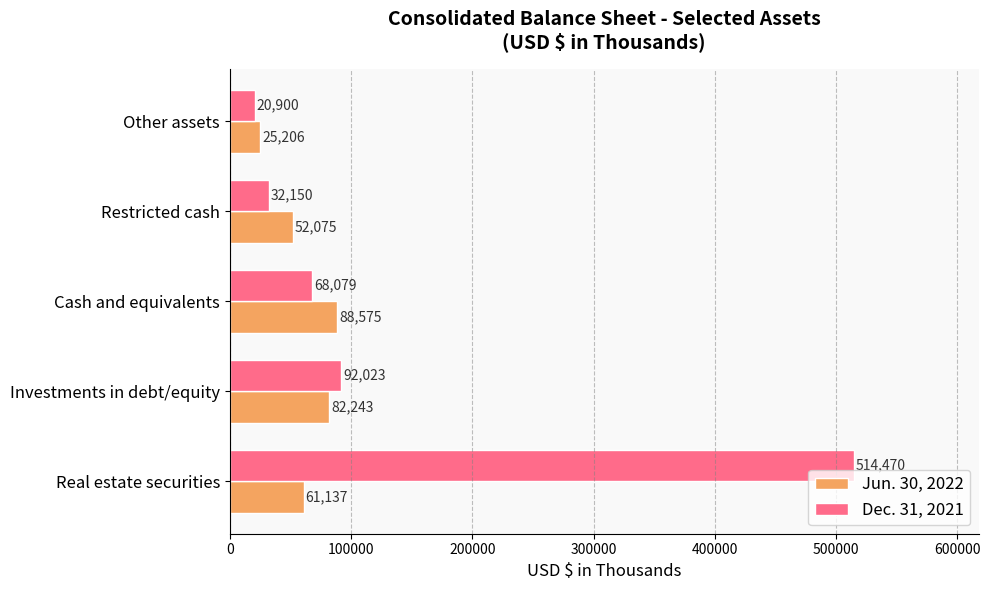

At which category does the chart reach its minimum across all series?

Other assets